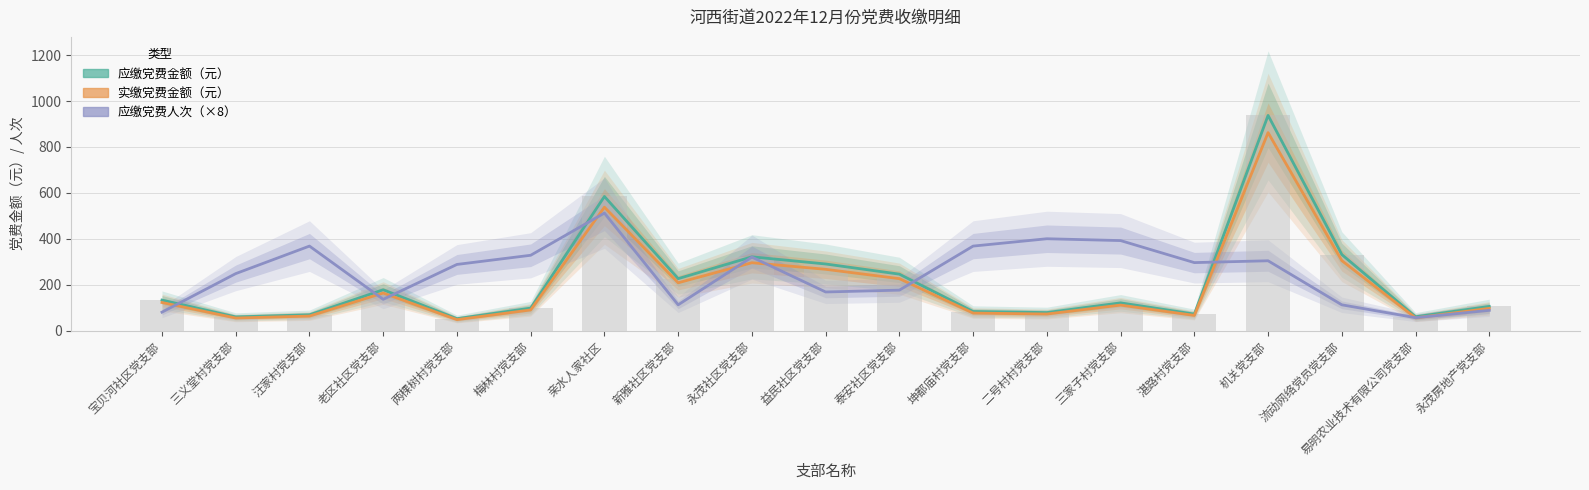

The 应缴党费金额（元） series shows 38.8 at 梅林村党支部. True or false?

False